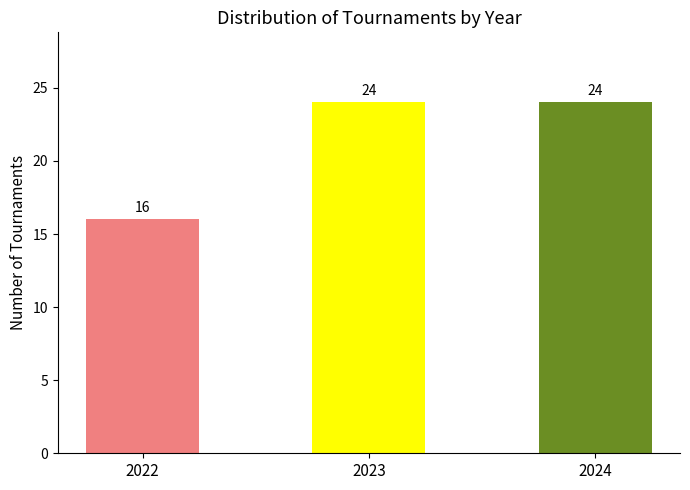

Reading right to left, extract all data points from this chart.

24	24	16